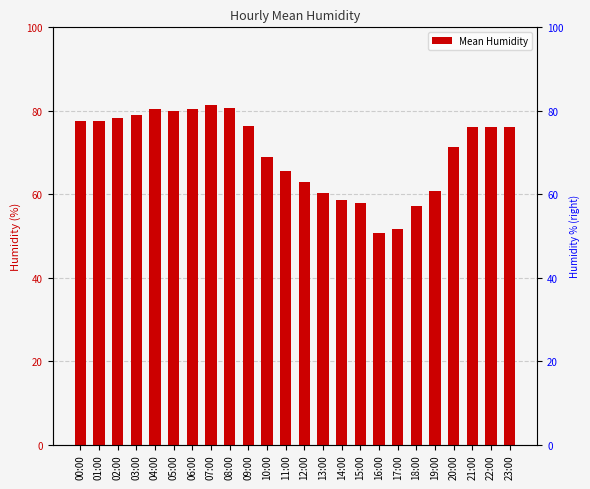

Approximately how many times larger is the value at 11:00 compared to 15:00?

1.1